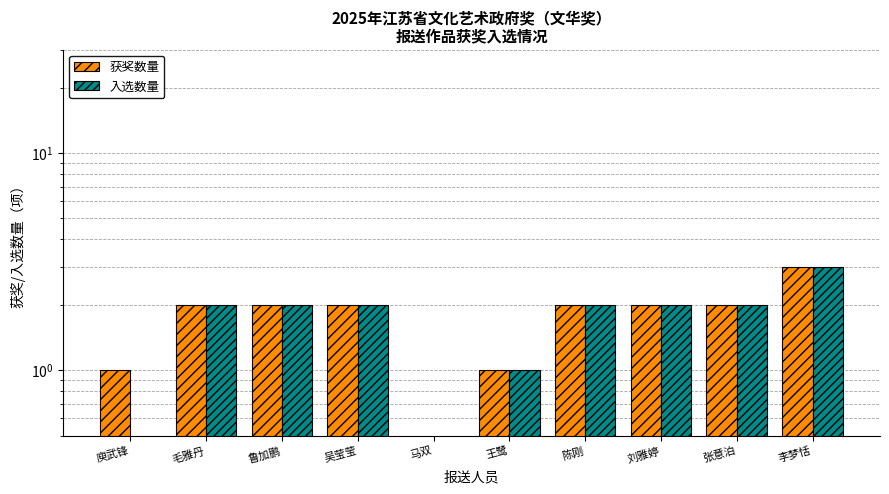

At how many categories does at least one series exceed 1?

7